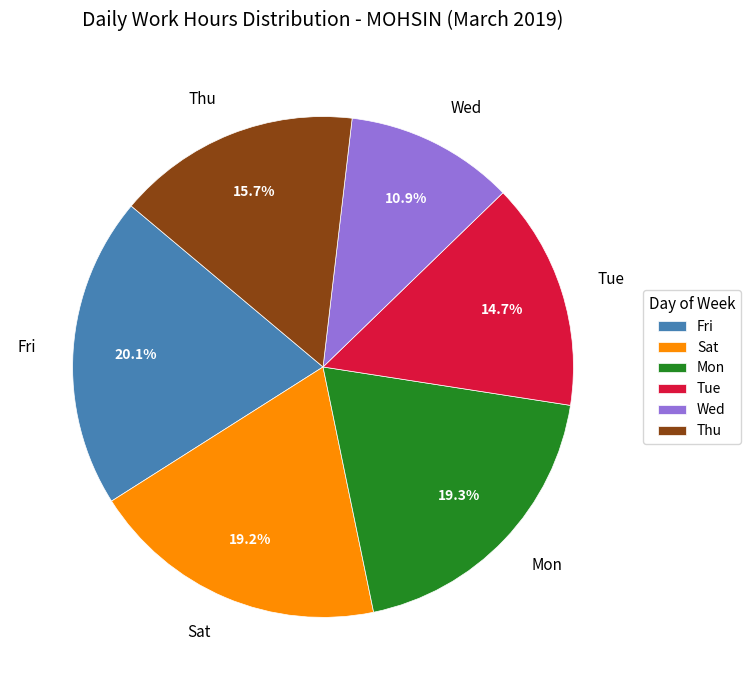

The Fri slice represents 1% of the pie. True or false?

False